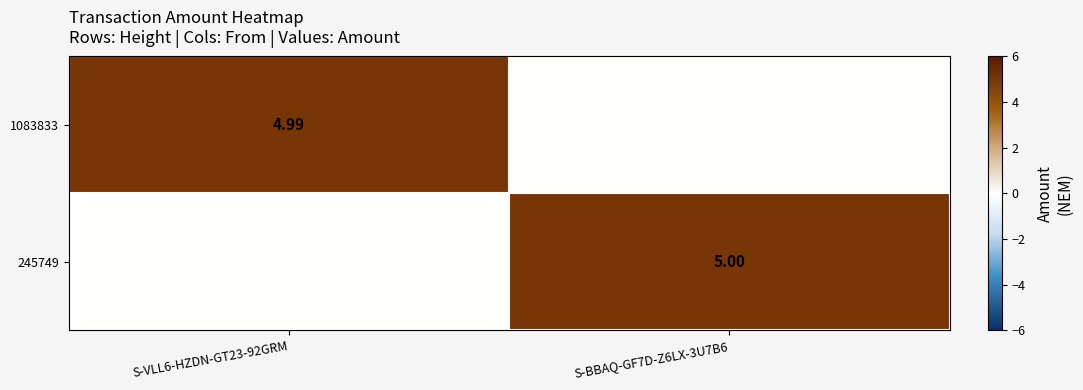

Is the value of 1083833 at S-VLL6-HZDN-GT23-92GRM greater than the value of 245749 at S-BBAQ-GF7D-Z6LX-3U7B6?

No